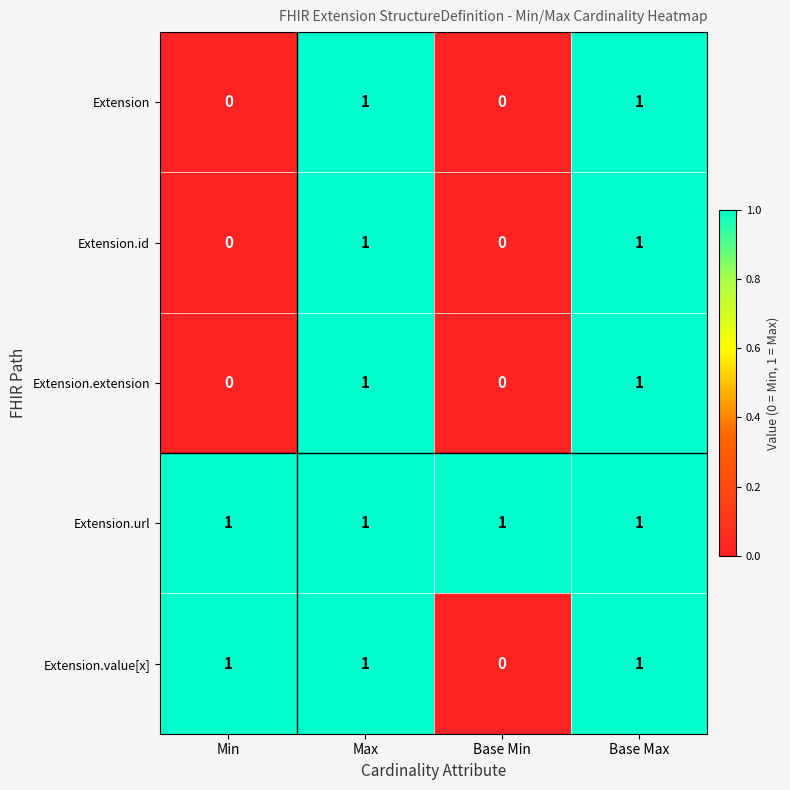

How many categories are shown in the chart?

4